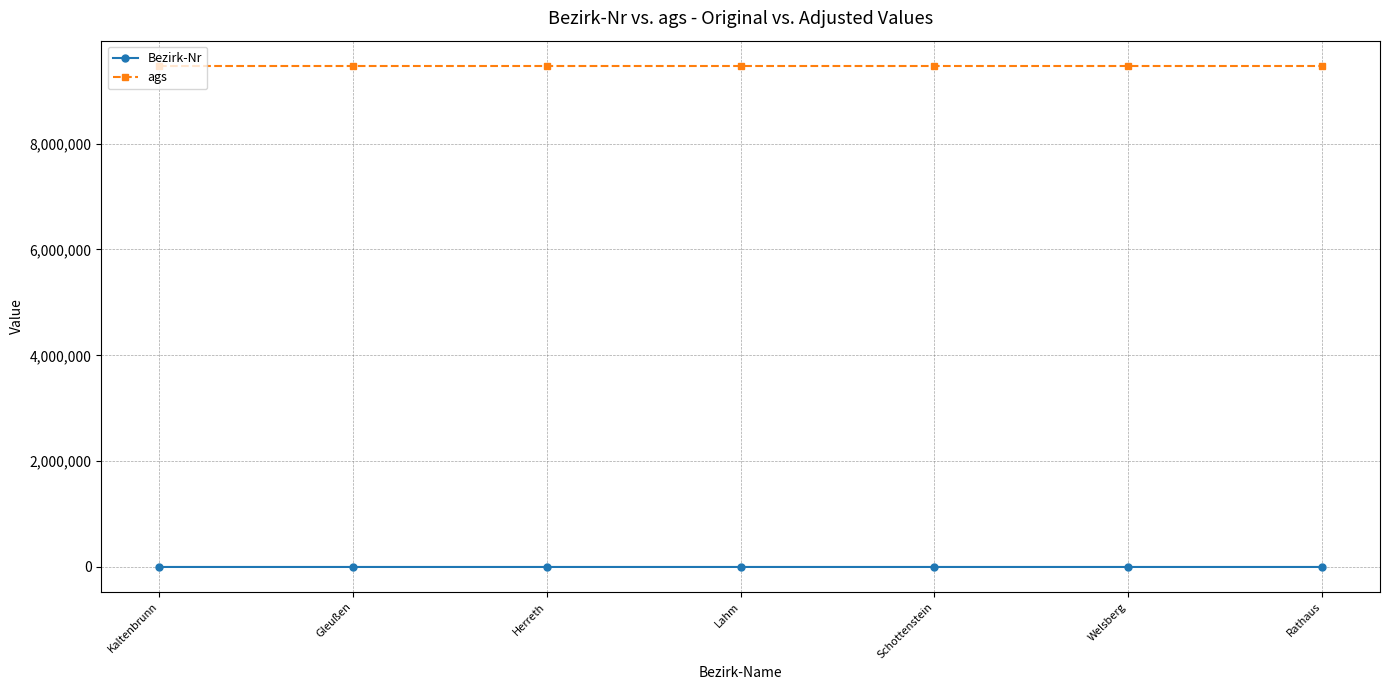

What is the label of the 5th point from the left?

Schottenstein